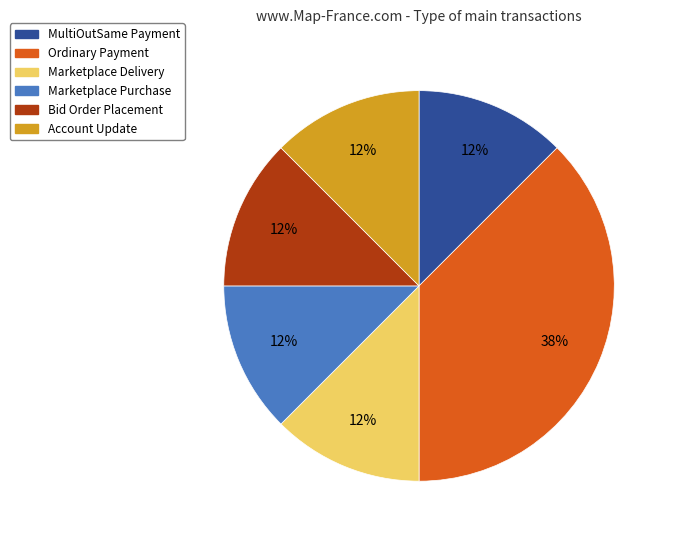

Combined, do Marketplace Purchase and Account Update account for over 50%?

No